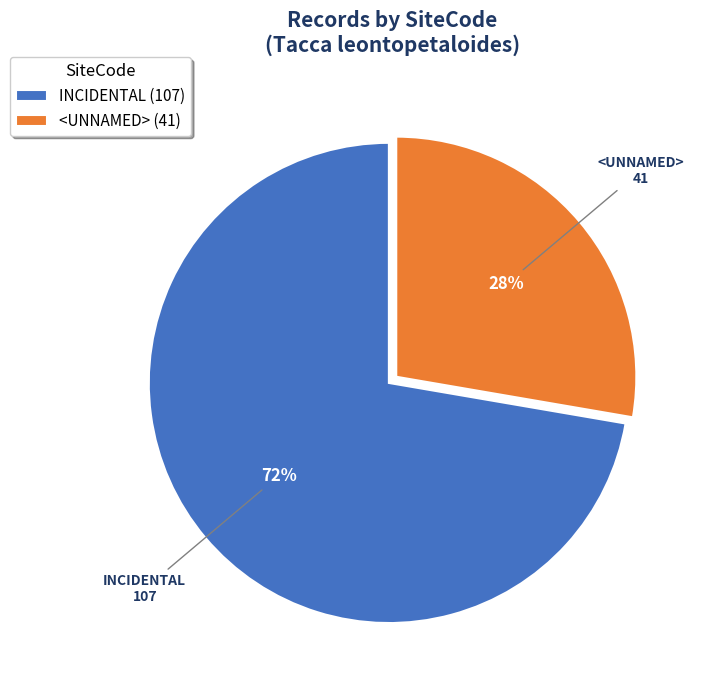

To the nearest percent, what is the combined percentage of INCIDENTAL and <UNNAMED>?

100%